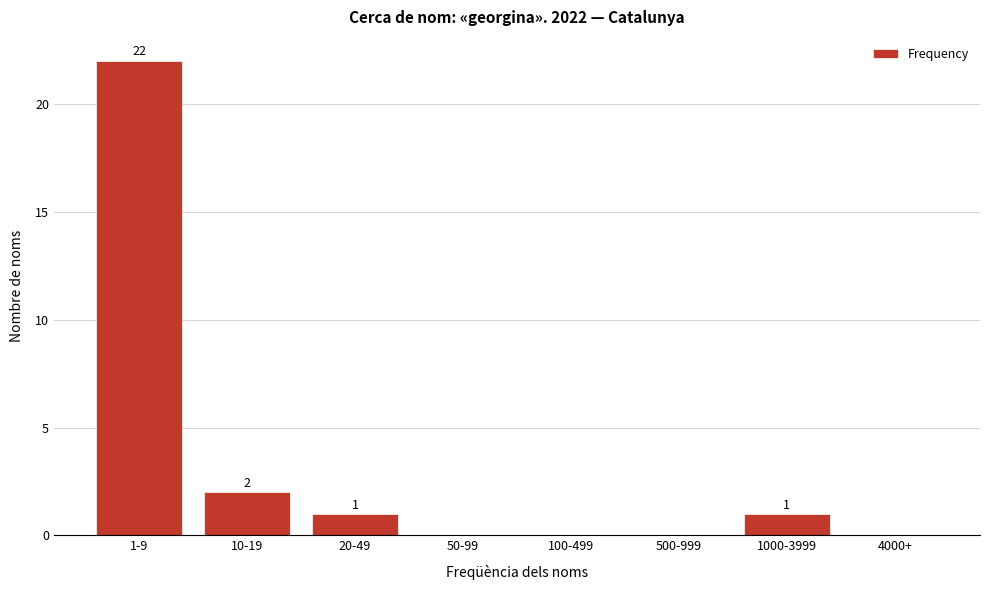

Reading right to left, list all the values displayed in this chart.

4000+=0	1000-3999=1	500-999=0	100-499=0	50-99=0	20-49=1	10-19=2	1-9=22